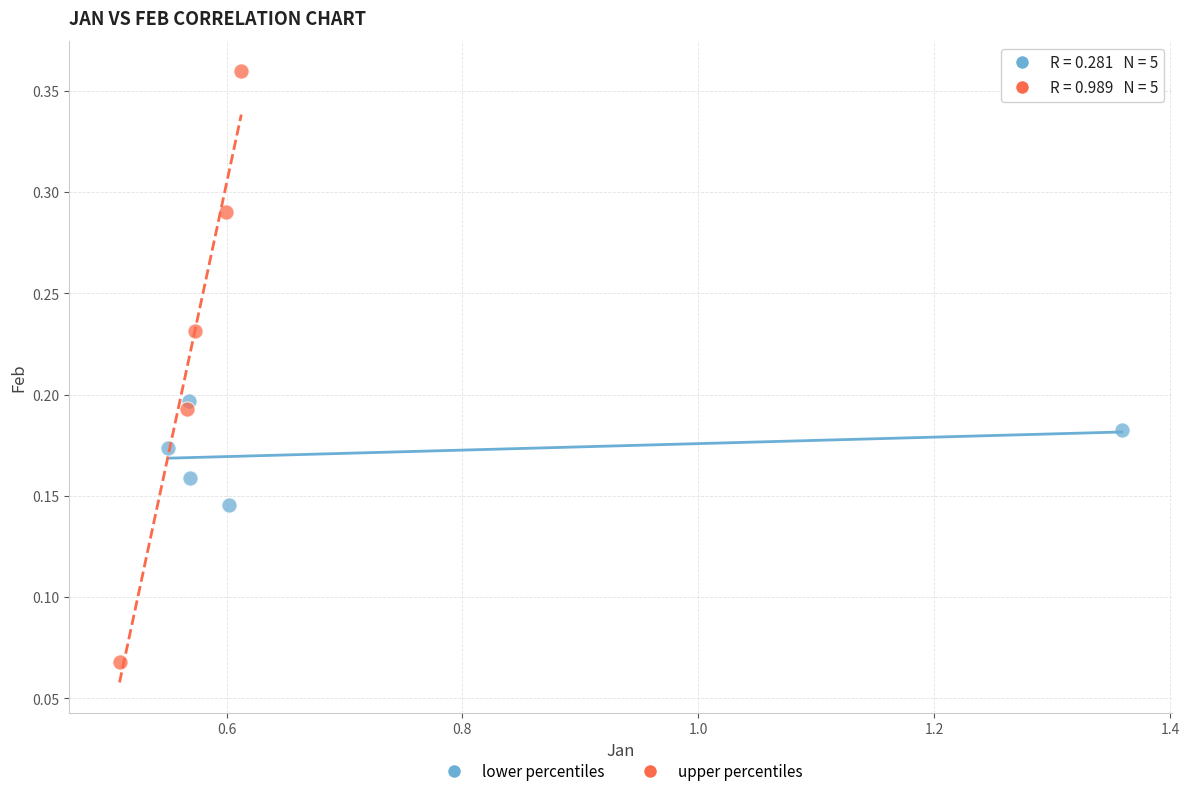

Which series reaches the maximum Y coordinate?

upper percentiles